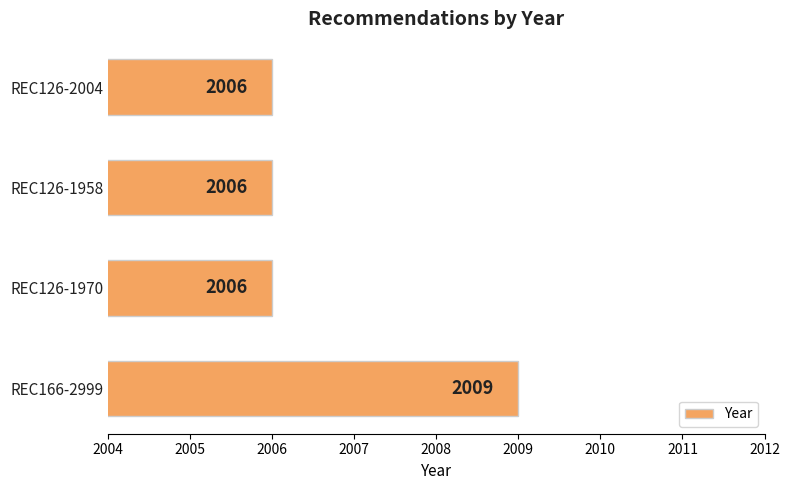

How many values exceed 2006?

1